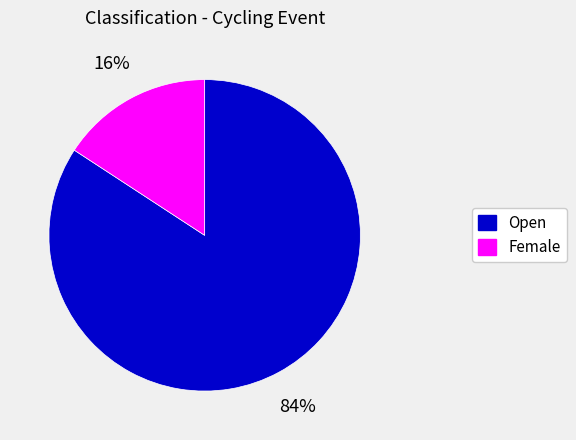

To the nearest percent, what is the average slice percentage?

50%